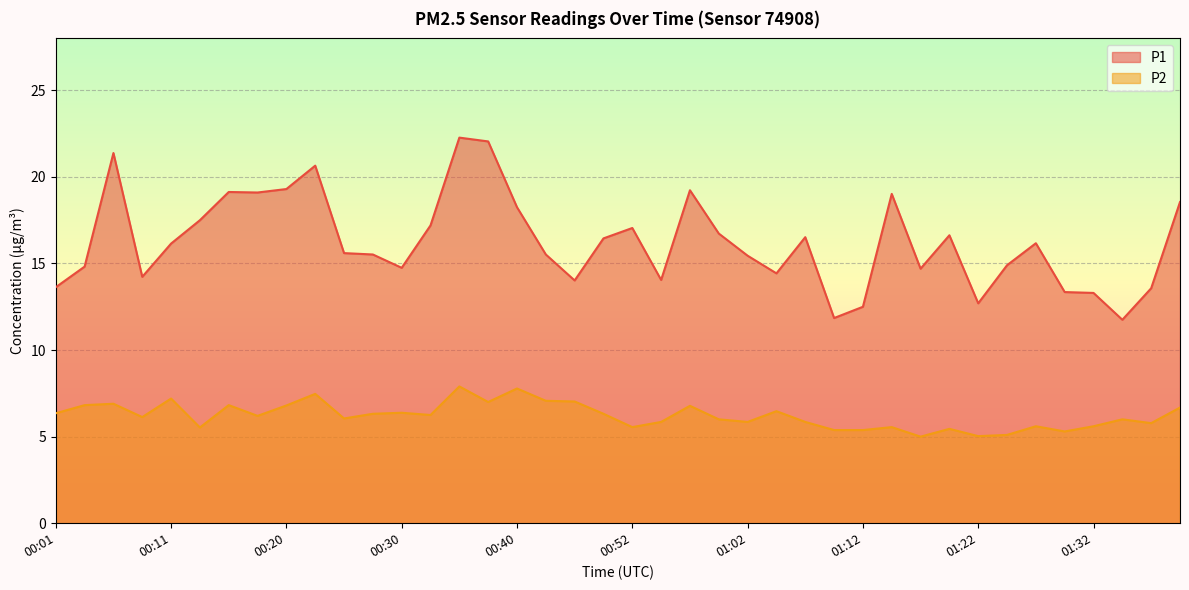

Which series changed the most between 00:37 and 00:52?

P1